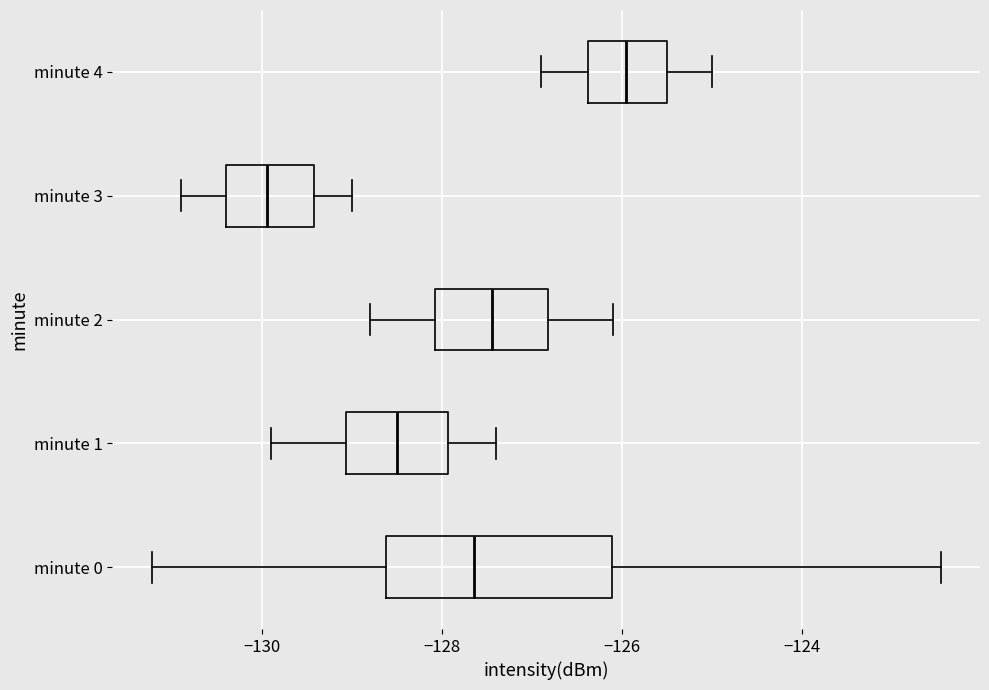

Reading bottom to top, transcribe this box plot: for each box, give where its median line is, the range the box spans, and where its two whiskers end, as read against the x-axis. The values are not printed on the chart, so give them approximately, as read against the axis.

minute 0: median -127.6, box -128.6 to -126.2, whiskers -131.2 to -122.4
minute 1: median -128.4, box -129.0 to -128.0, whiskers -129.8 to -127.4
minute 2: median -127.4, box -128.0 to -126.8, whiskers -128.8 to -126.0
minute 3: median -130.0, box -130.4 to -129.4, whiskers -130.8 to -129.0
minute 4: median -126.0, box -126.4 to -125.4, whiskers -126.8 to -125.0